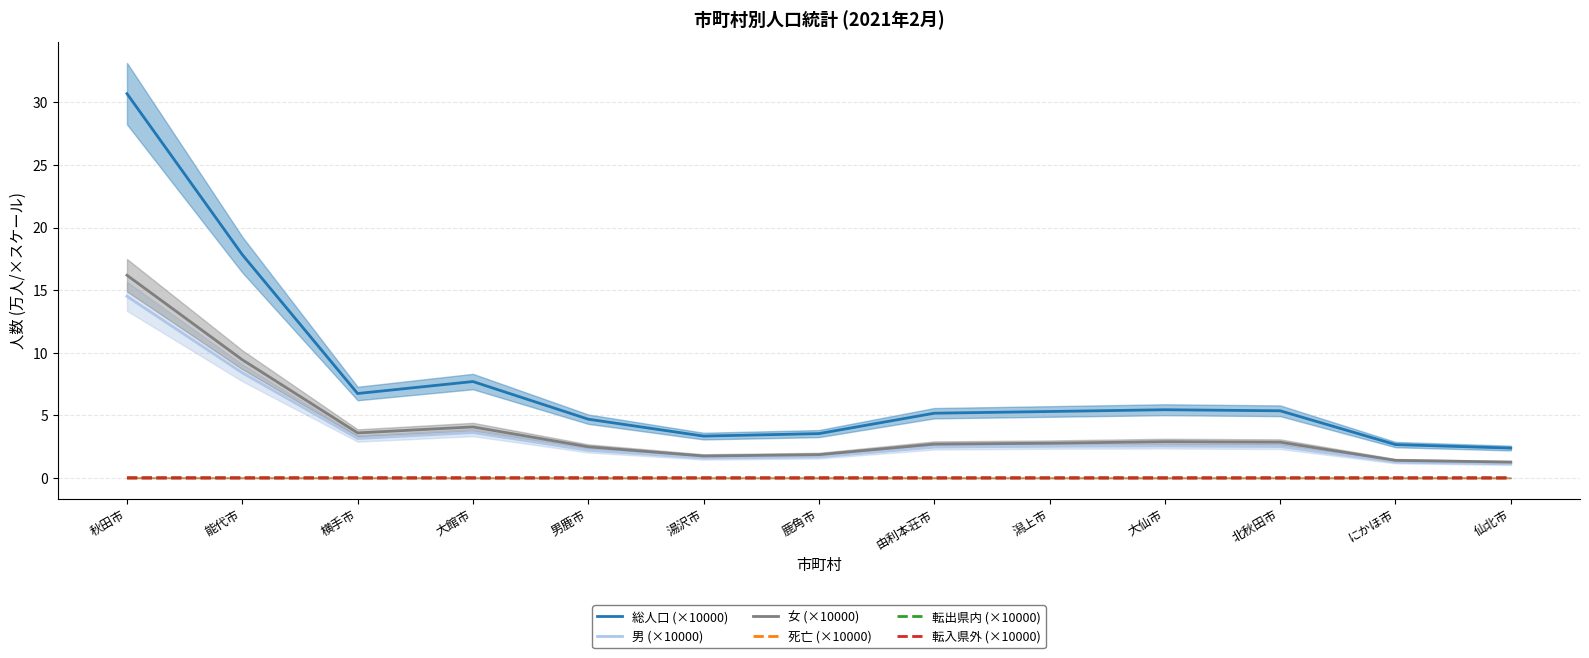

Where is 転出県内 (×10000) nearest to the value 0?

仙北市